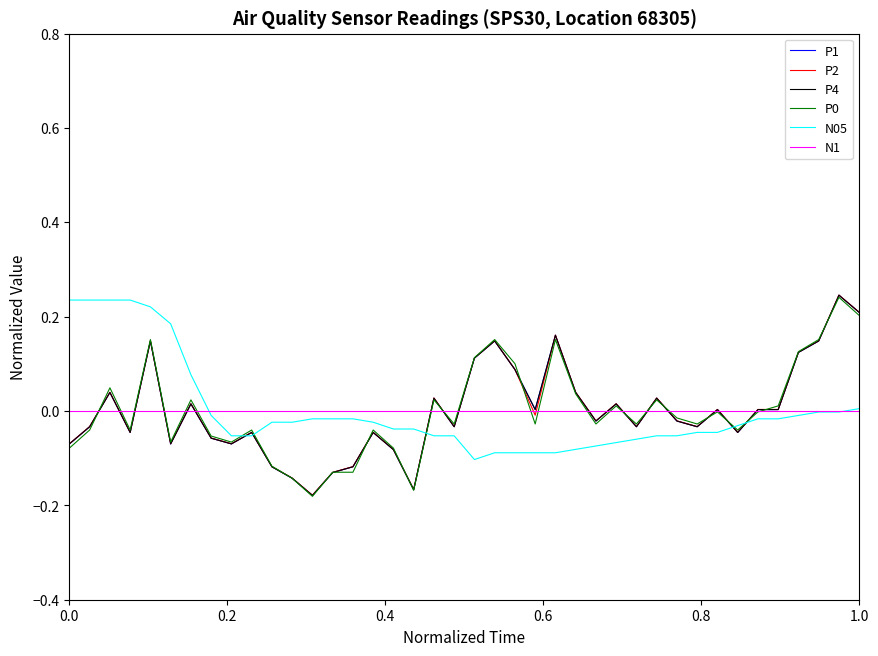

Which series ends up on top after the final intersection of P1 and N1?

P1